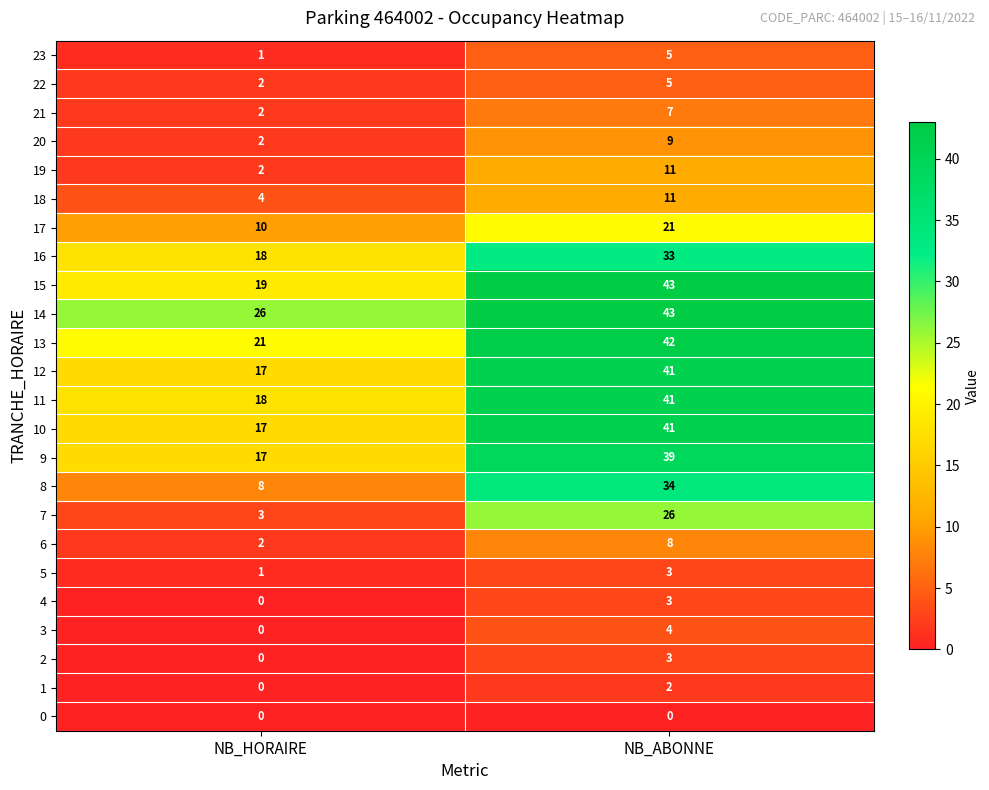

What is the total value across all series at NB_ABONNE?

475